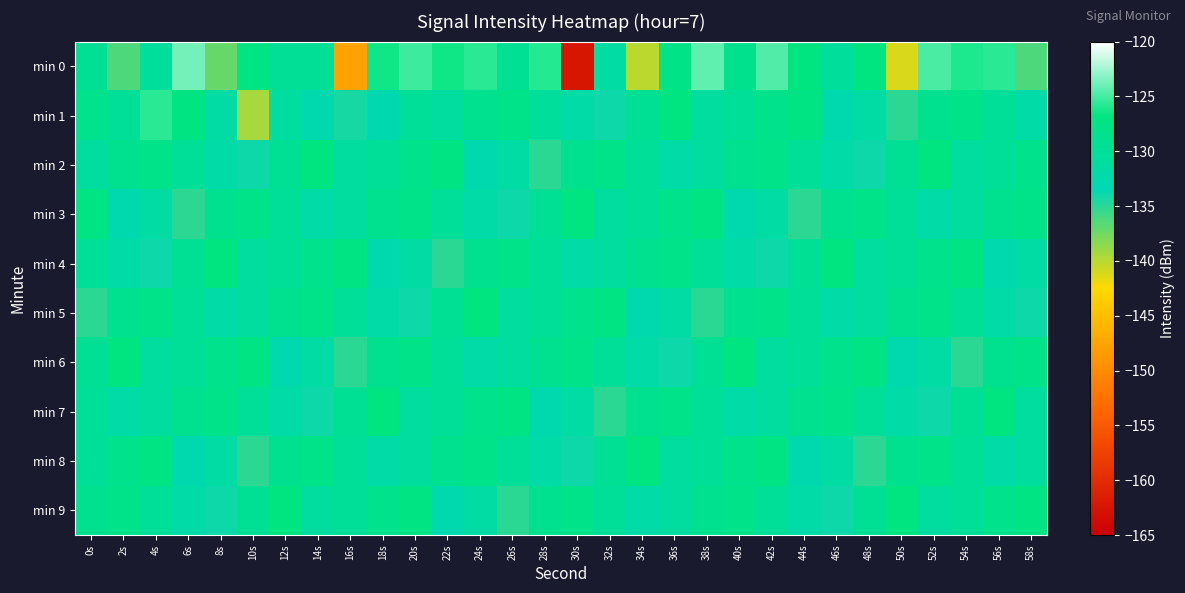

Rank the series by their maximum value, from lowest to highest.

min 2, min 3, min 4, min 5, min 6, min 7, min 8, min 9, min 1, min 0